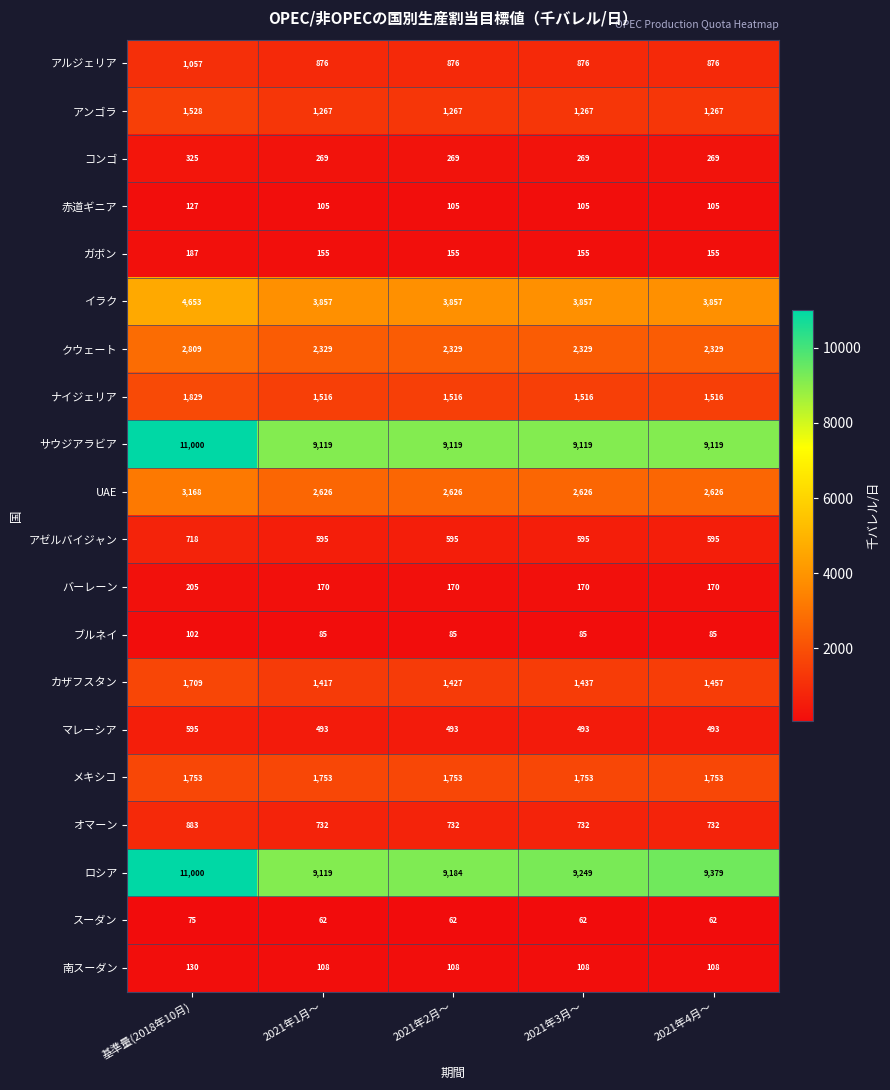

What is the approximate value of マレーシア at 2021年1月～, to the nearest 50?

500